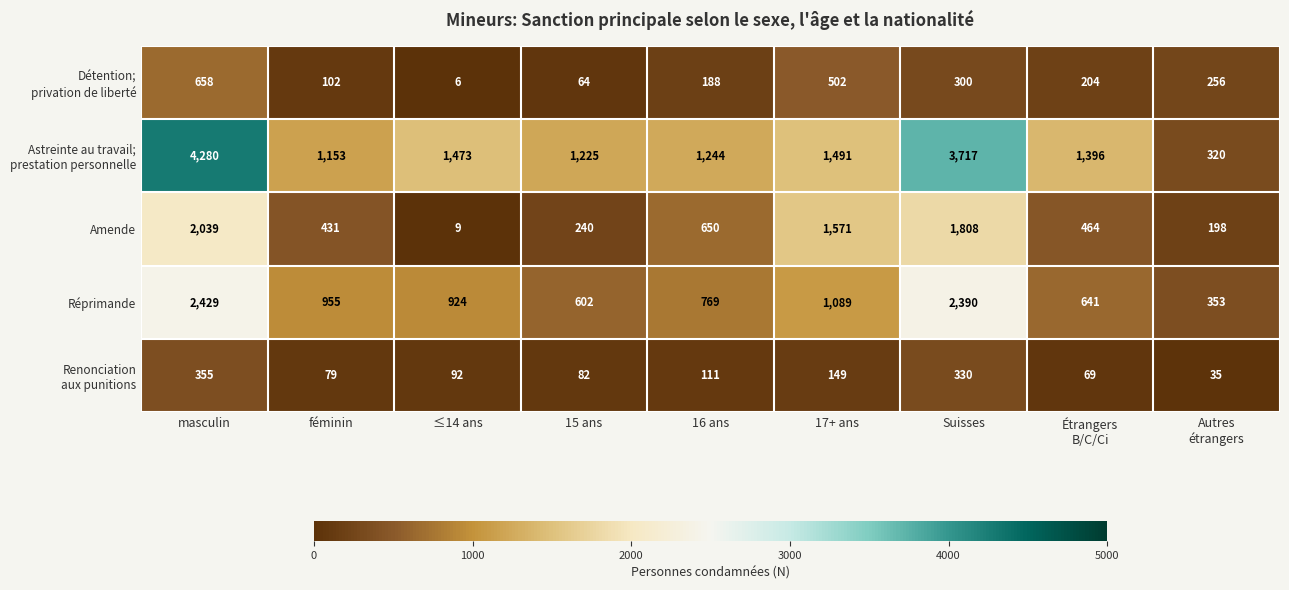

What is the average value of the Amende series?

823